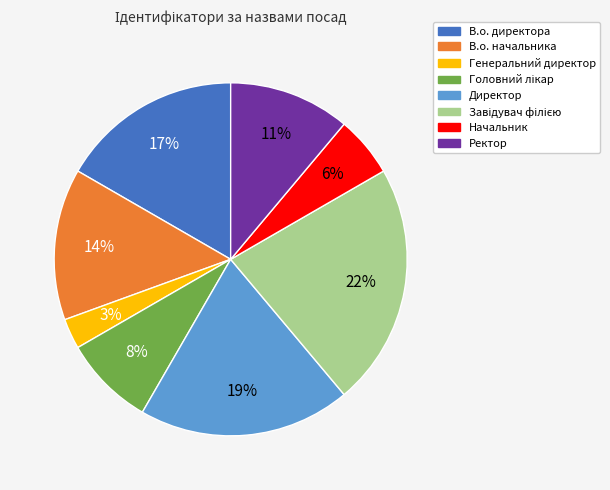

What is the smallest slice in the pie chart?

Генеральний директор